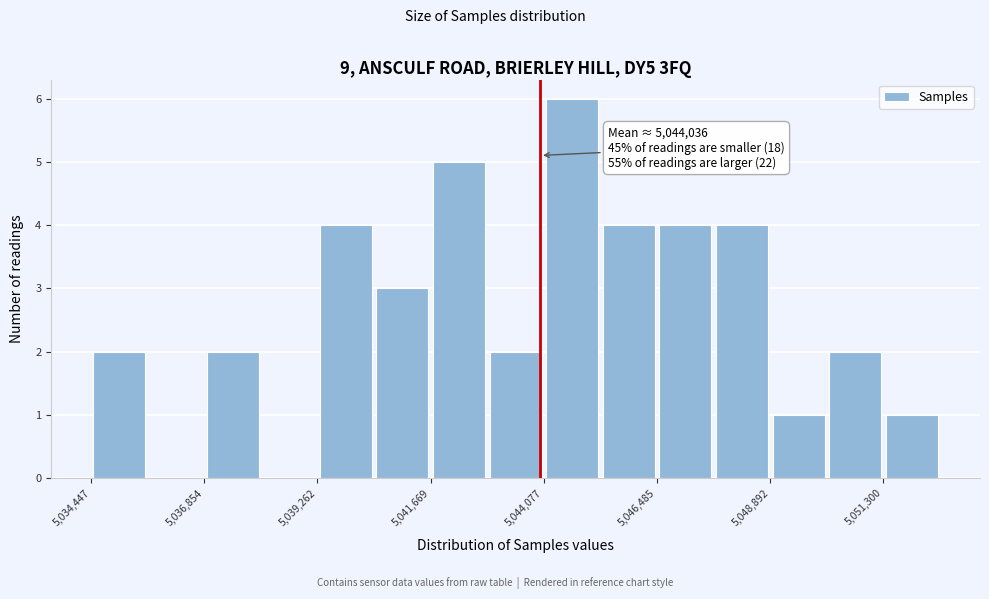

Around what value on the x-axis is the tallest bar? Give the approximate position of its centre, as read against the axis.

5044500